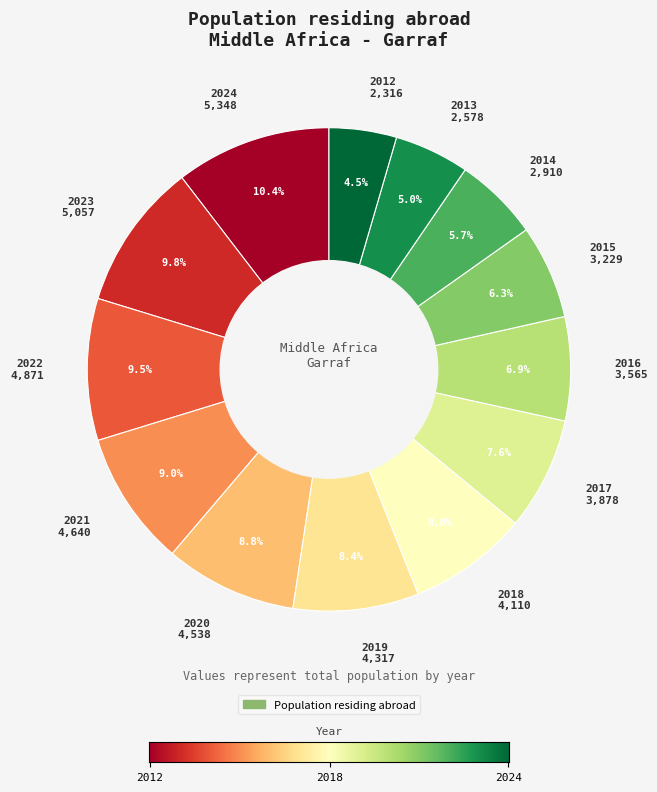

Does any single category account for the majority?

No